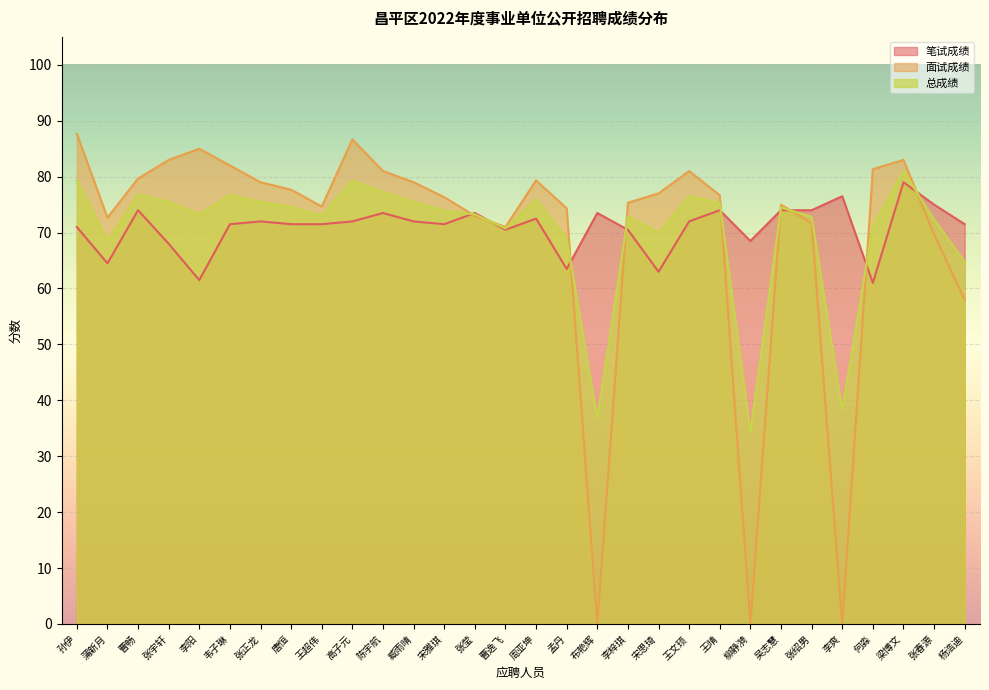

At which category does 面试成绩 reach its first local valley?

蒲新月